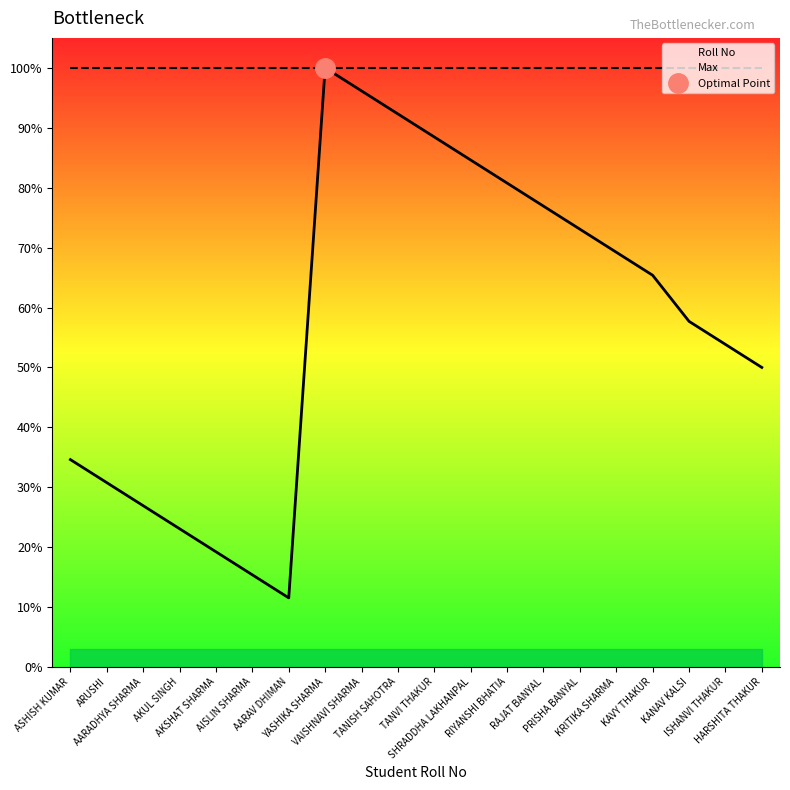

True or false: Roll No has more than 1 interior local peaks.

False